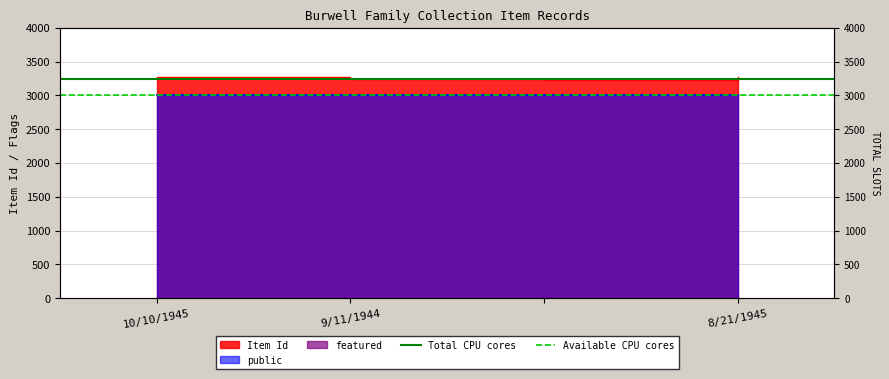

The value of Total CPU cores at 9/11/1944 is 3250. True or false?

True